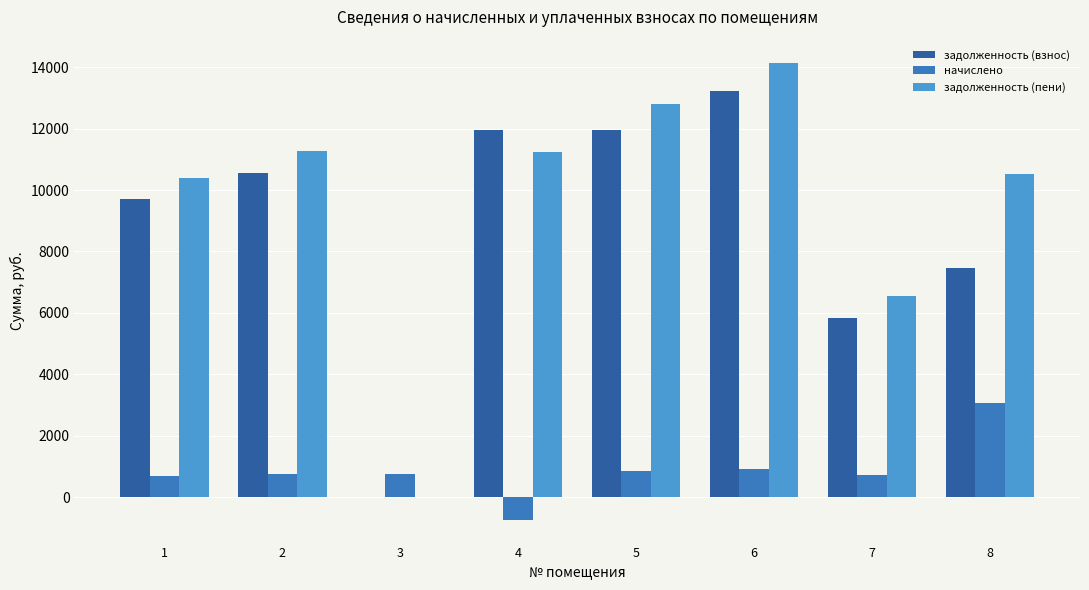

What is the difference between the начислено values at 7 and 5?

129.1